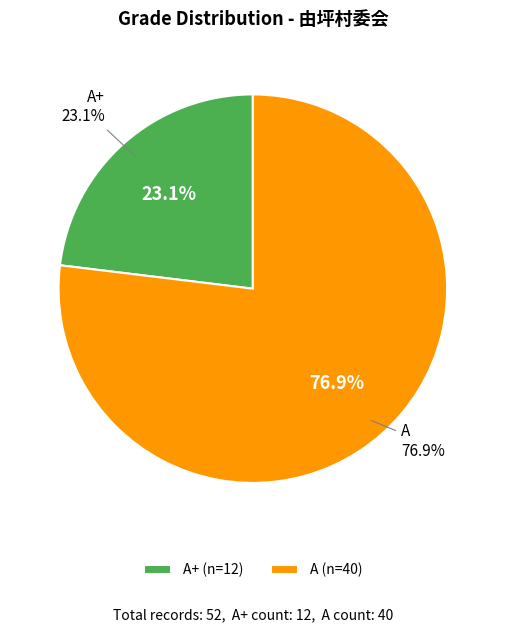

How many segments does this pie chart have?

2